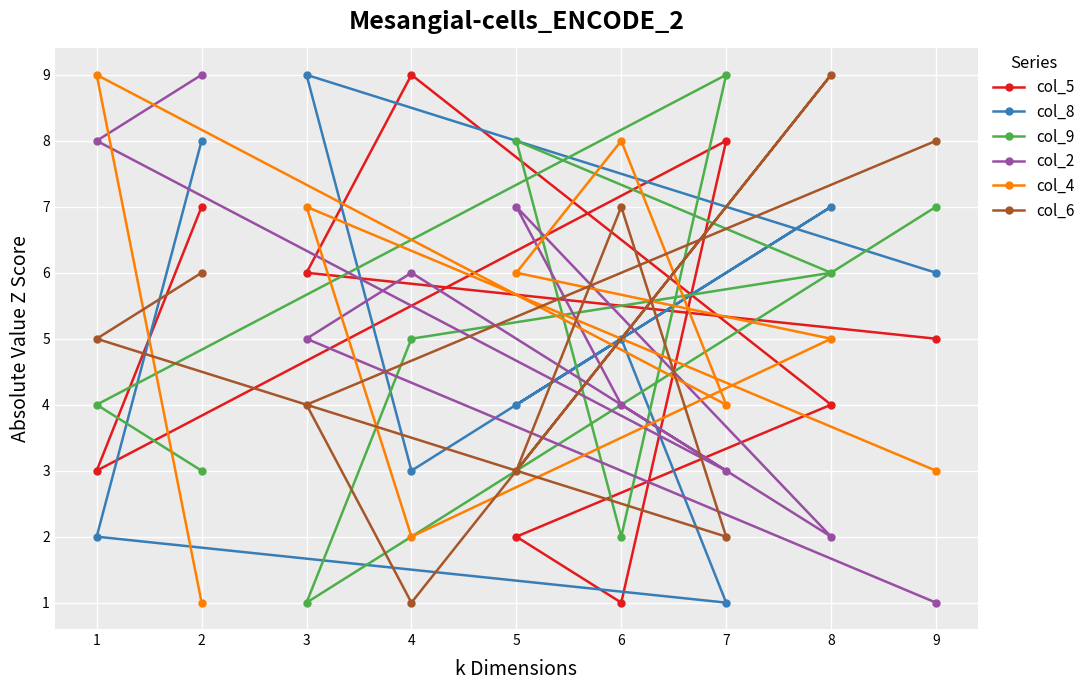

Rank the series by their maximum value, from lowest to highest.

col_5, col_8, col_9, col_2, col_4, col_6